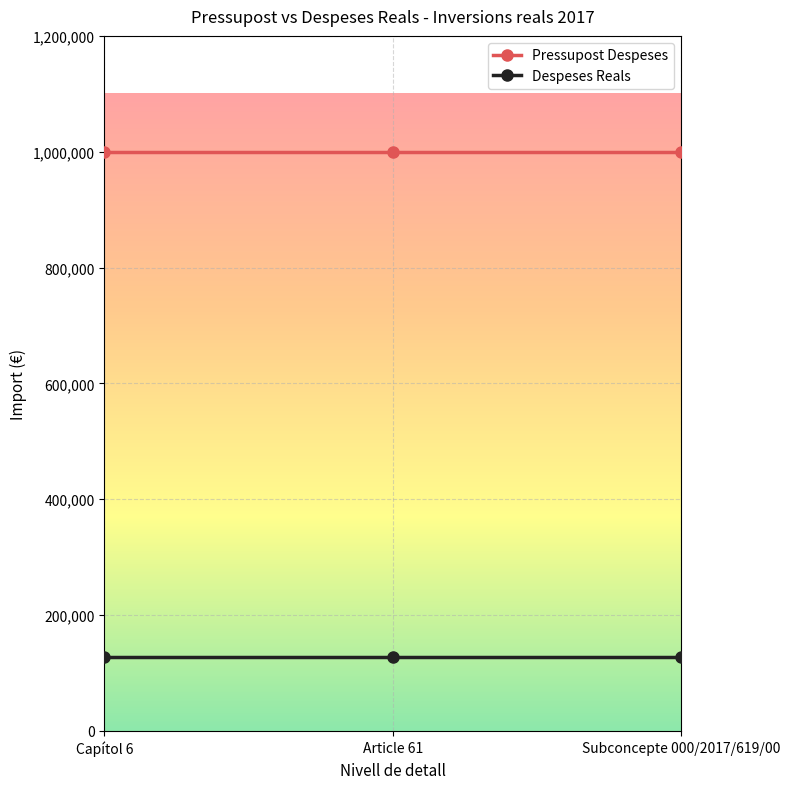

Is this an area chart (filled region under the line)?

No